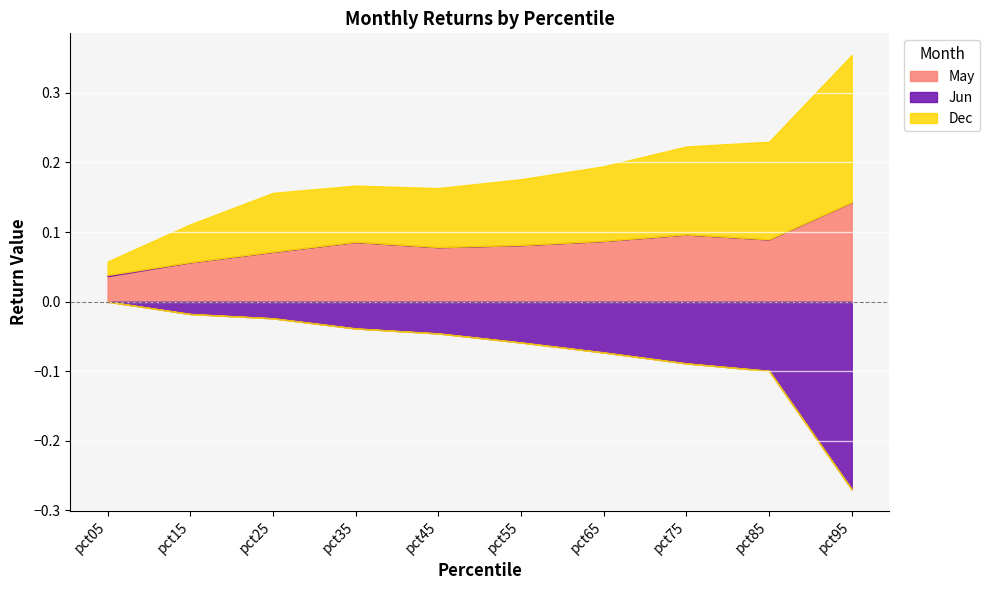

Reading left to right, extract all data points from this chart.

May: pct05=0.0	pct15=0.1	pct25=0.1	pct35=0.1	pct45=0.1	pct55=0.1	pct65=0.1	pct75=0.1	pct85=0.1	pct95=0.1
Jun: pct05=0.0	pct15=-0.0	pct25=-0.0	pct35=-0.0	pct45=-0.0	pct55=-0.1	pct65=-0.1	pct75=-0.1	pct85=-0.1	pct95=-0.3
Dec: pct05=0.0	pct15=0.1	pct25=0.1	pct35=0.1	pct45=0.1	pct55=0.1	pct65=0.1	pct75=0.1	pct85=0.1	pct95=0.2